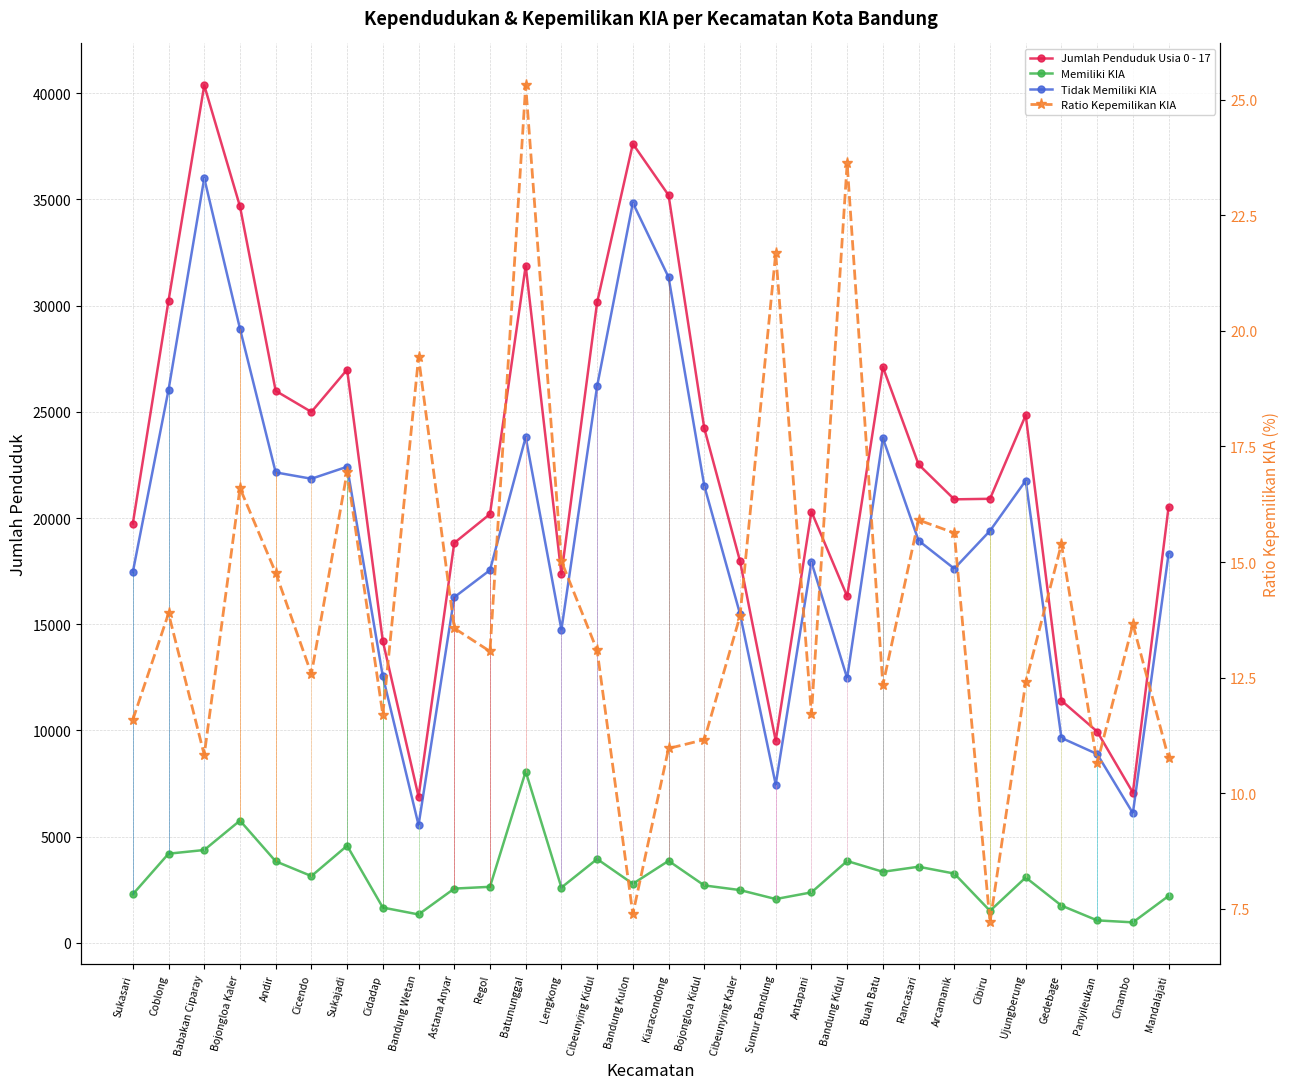

True or false: Tidak Memiliki KIA and Memiliki KIA cross at least once.

False